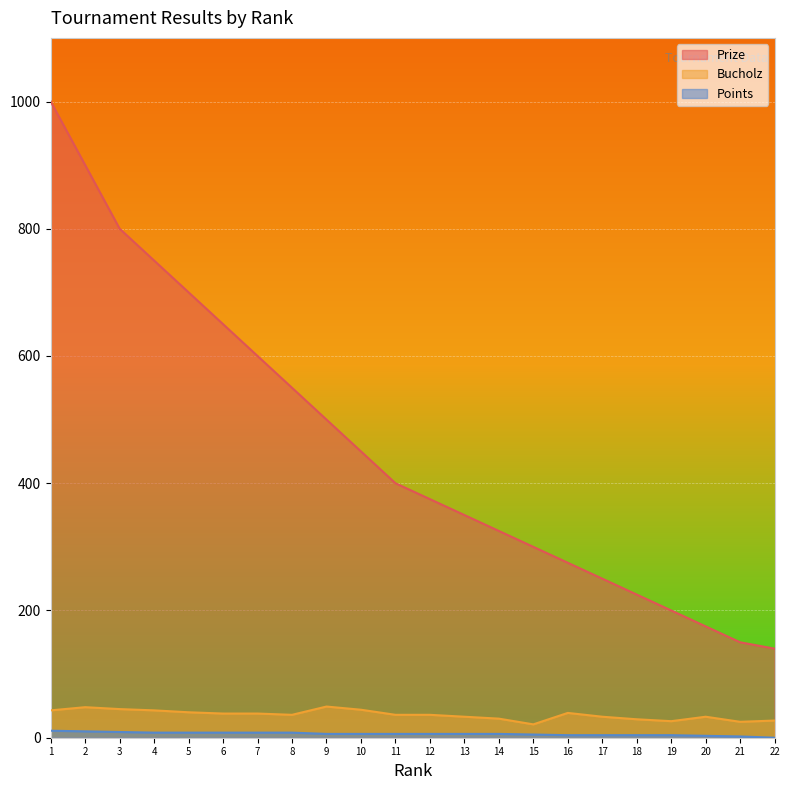

Rank the series by their maximum value, from lowest to highest.

Points, Bucholz, Prize